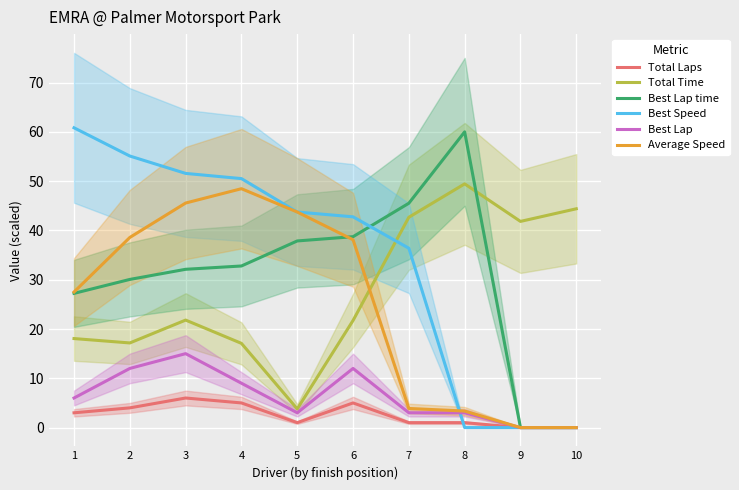

True or false: Total Time and Total Laps cross at least once.

False